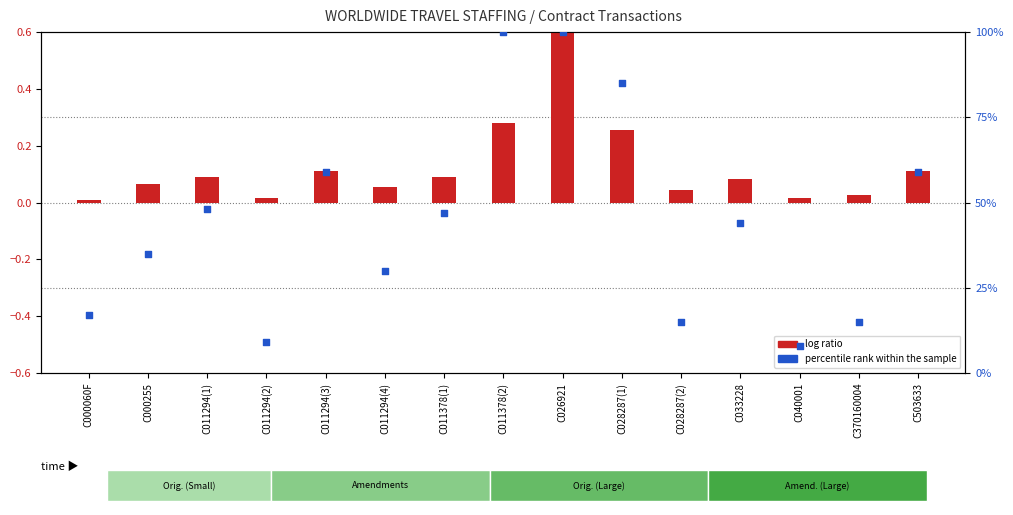

Which series contains the lowest Y value?

log ratio